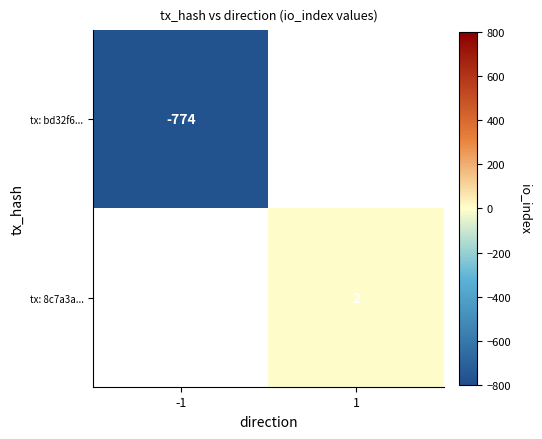

Is it true that tx: 8c7a3a... equals 2 at 1?

True